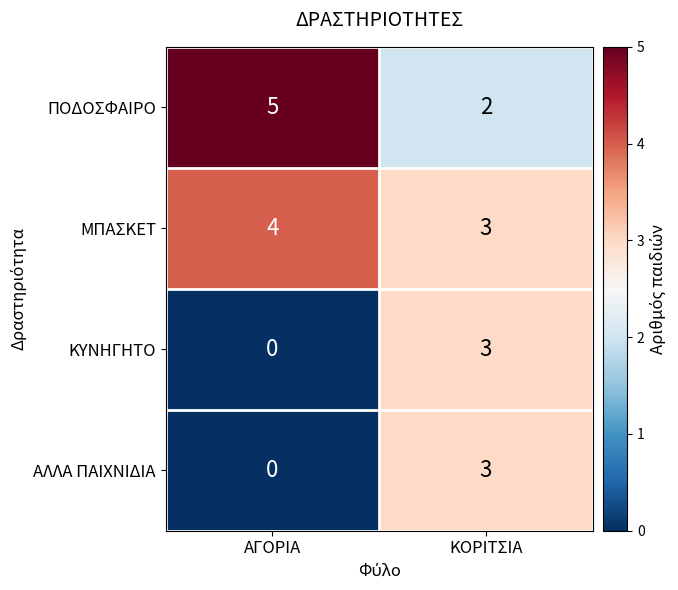

Count the number of categories in the chart.

2